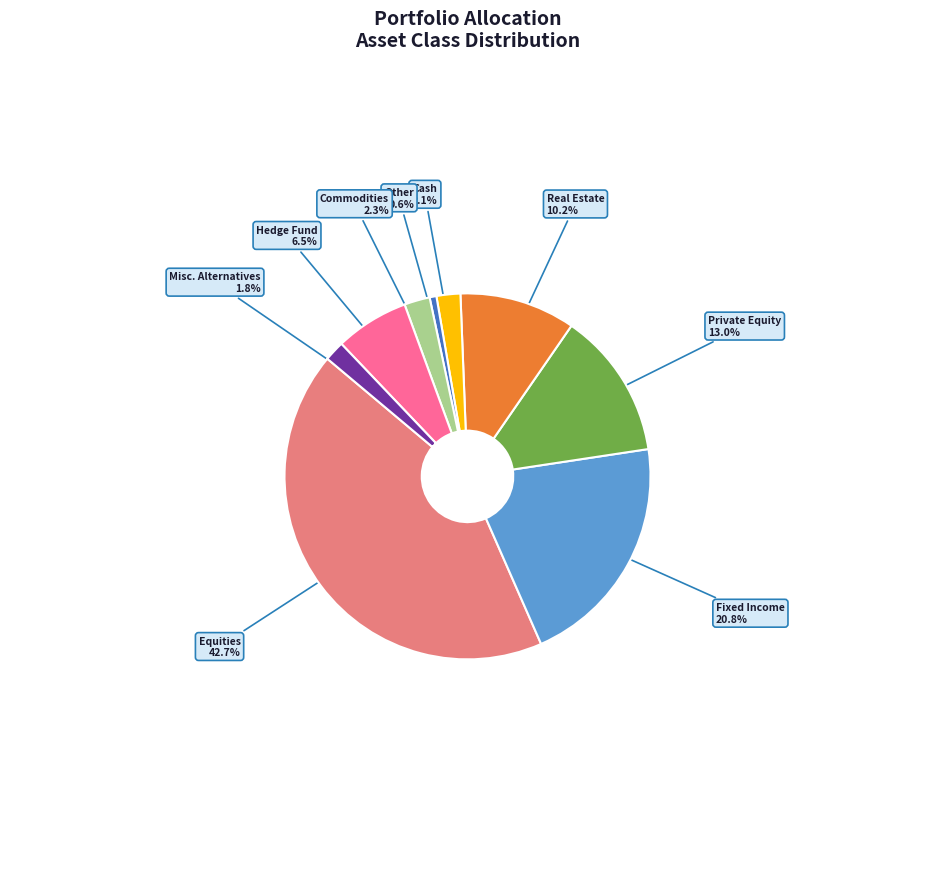

Count the number of slices in the pie.

9